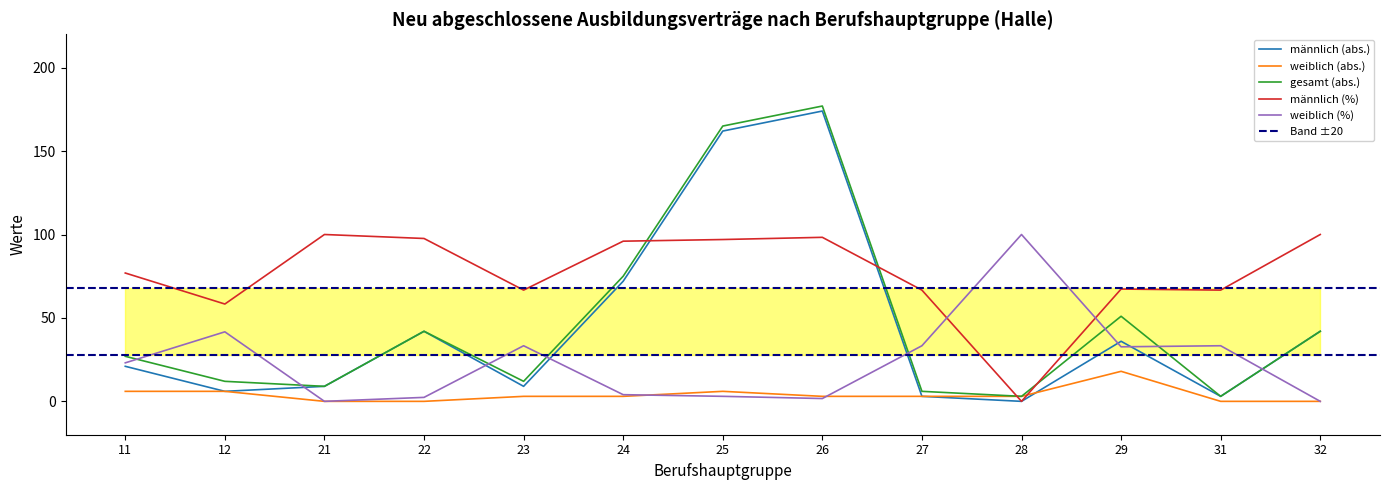

The männlich (abs.) series shows 9.0 at 21. True or false?

True